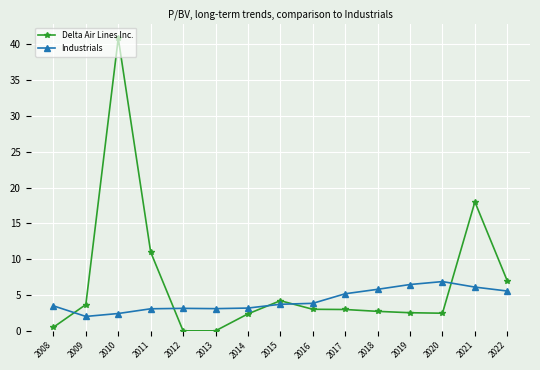

Is the value of Industrials at 2017 greater than the value of Delta Air Lines Inc. at 2010?

No